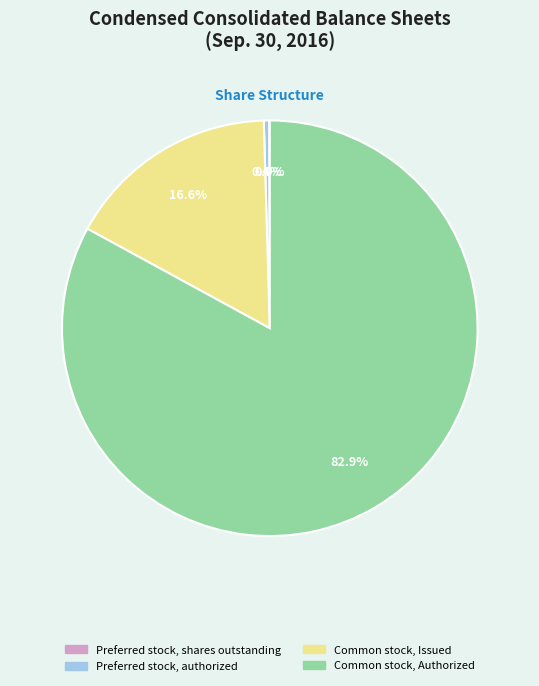

To the nearest percent, what is the difference between the largest and smallest slice percentages?

83%